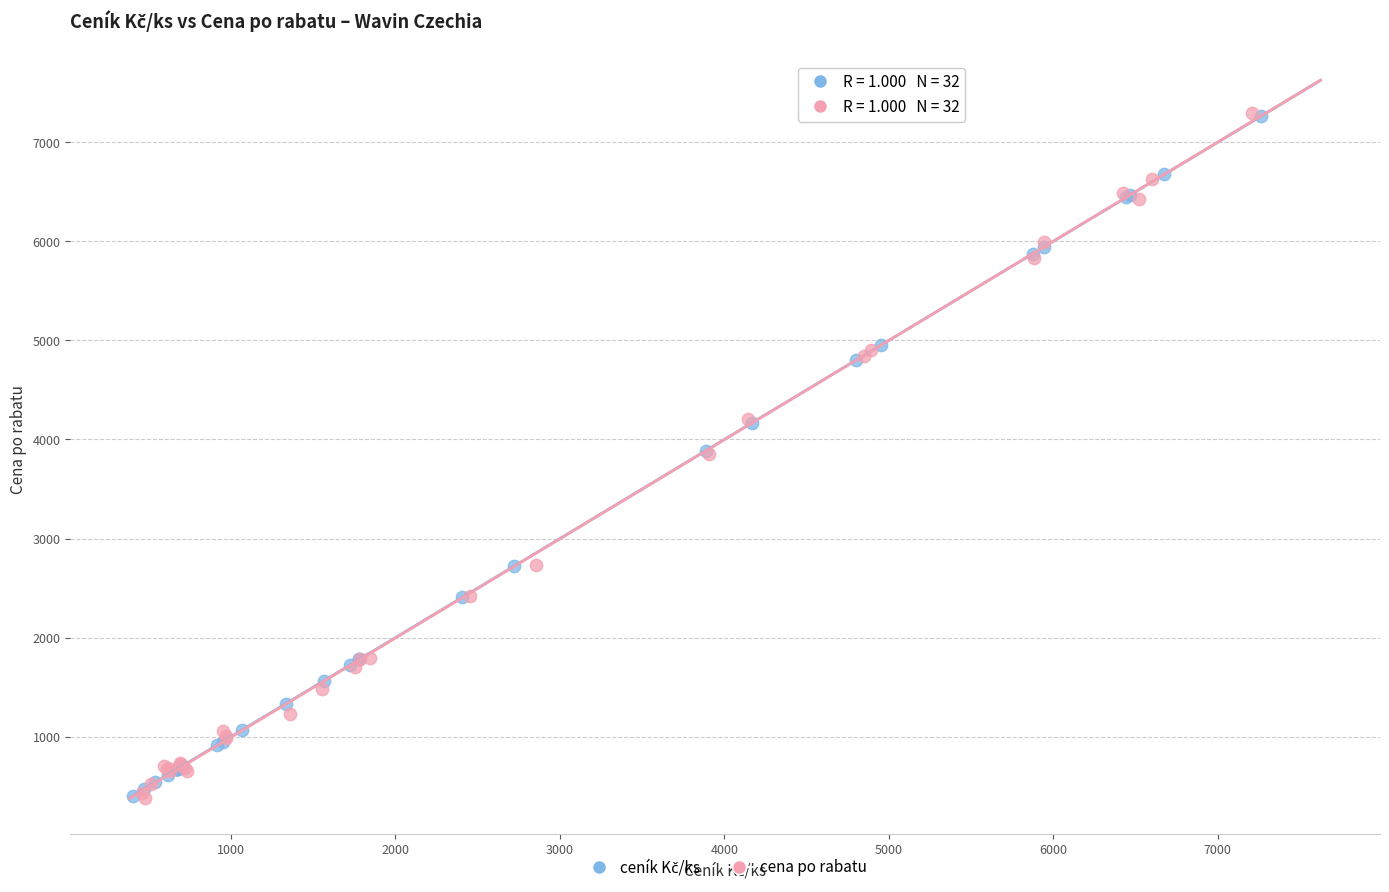

Which series has the largest Y range (max minus min)?

cena po rabatu